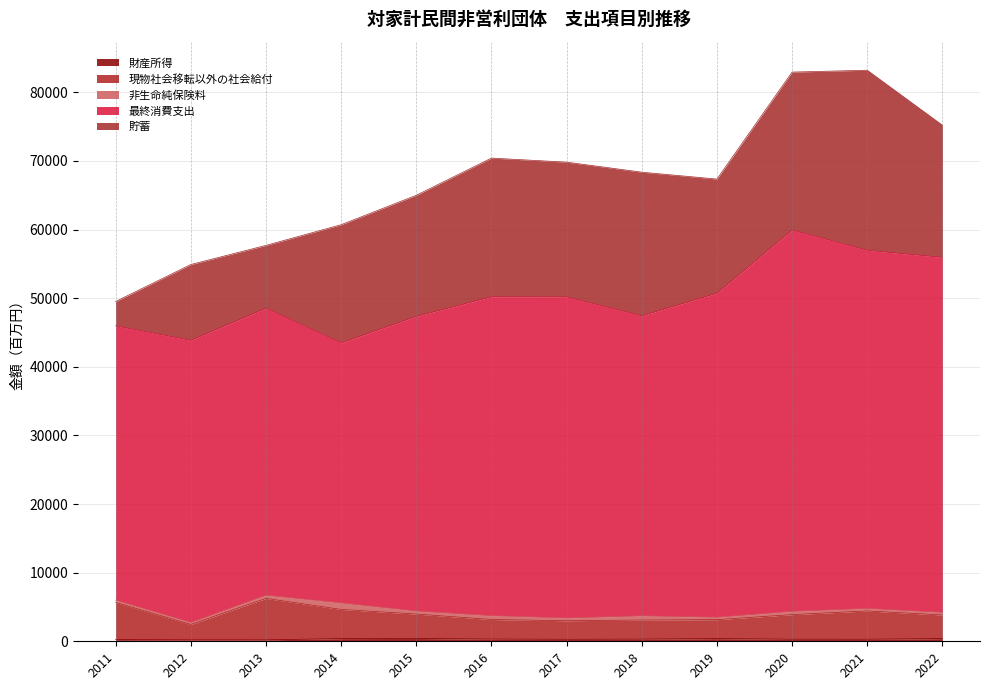

Is it true that 現物社会移転以外の社会給付 equals 583 at 2017?

False